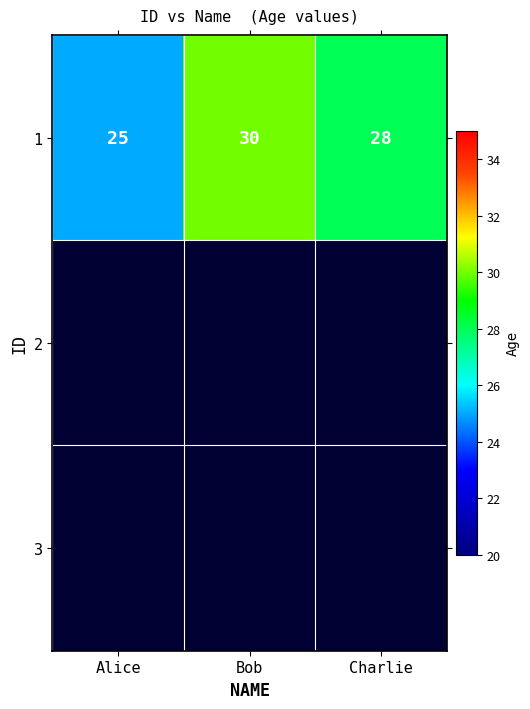

Is it true that the value at Bob is 30?

True